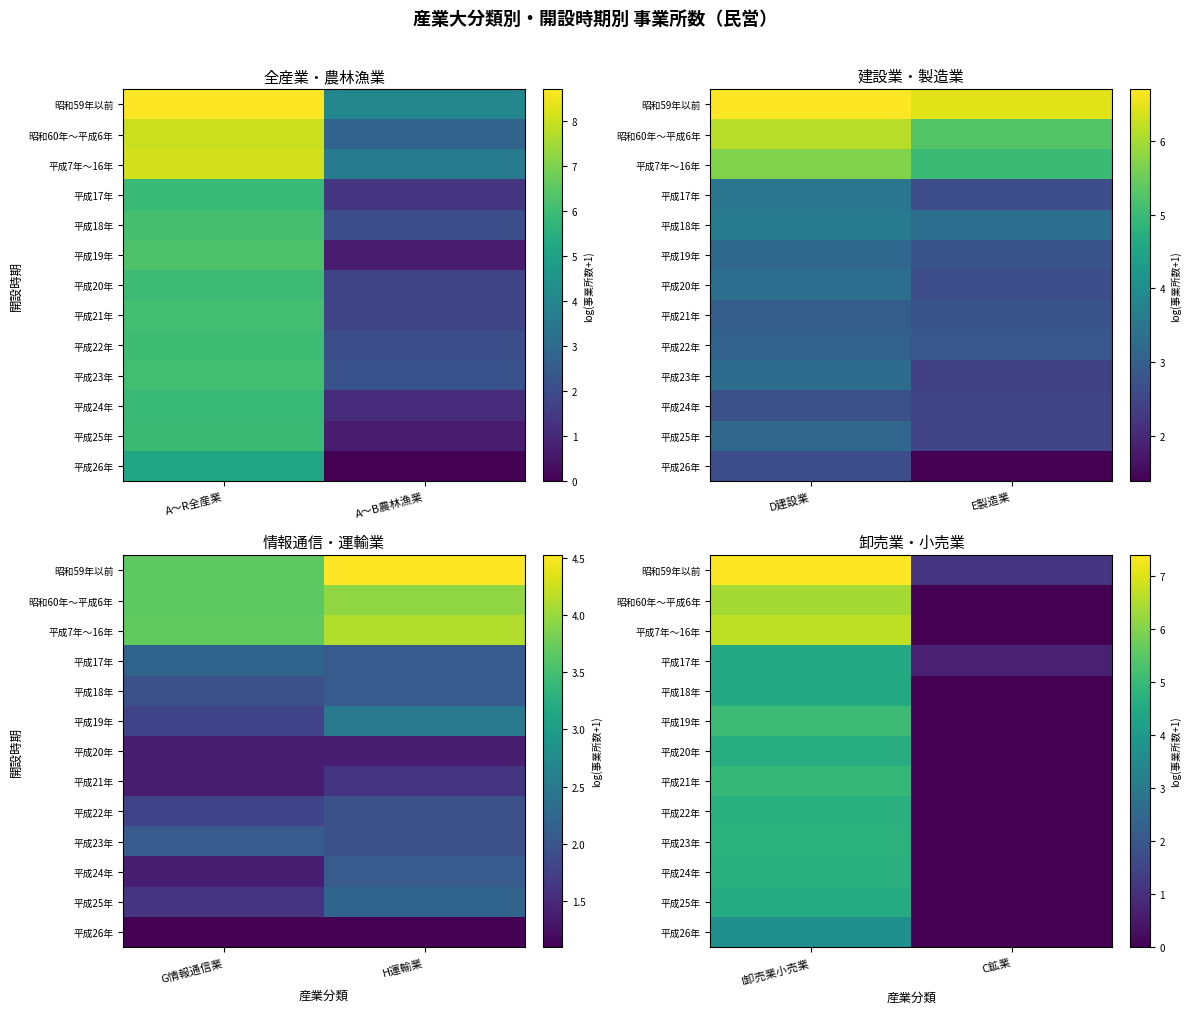

At which category is the sum across all series the highest?

I卸売業小売業